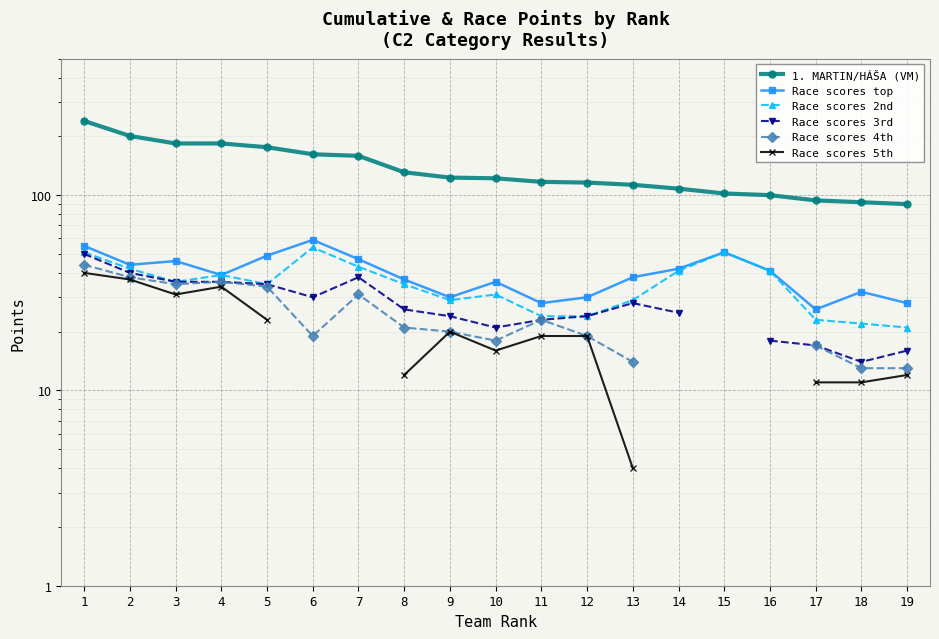

How many values in the Race scores 3rd series exceed 26?

8